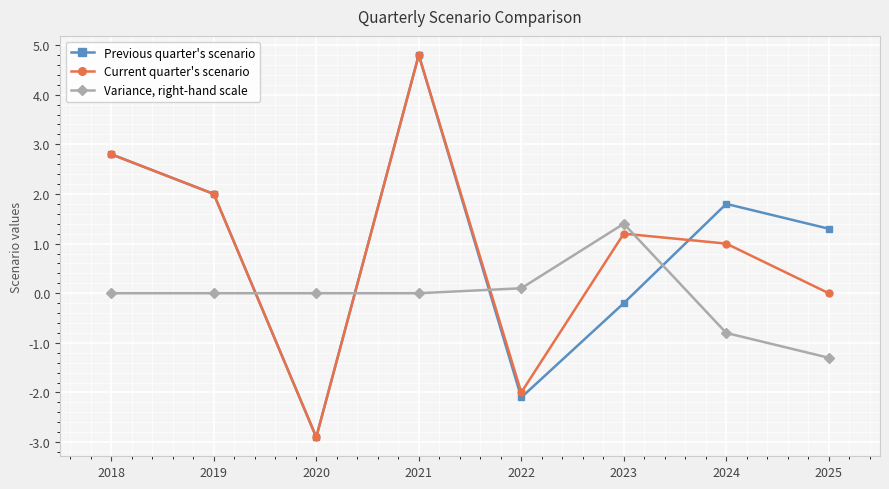

What is the spread (max minus min) of values at 2024?

2.6